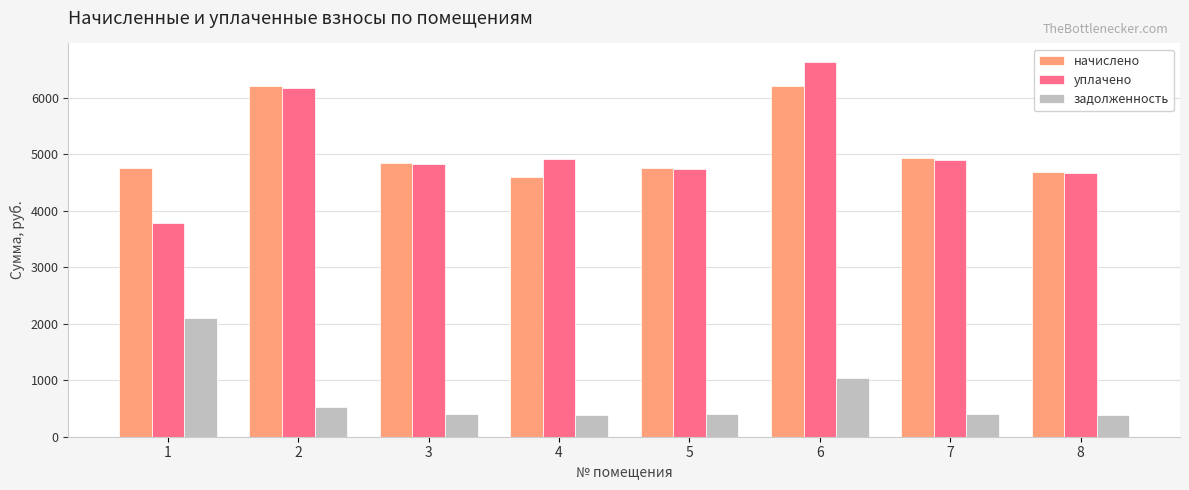

What is the spread (max minus min) of values at 8?

4302.5